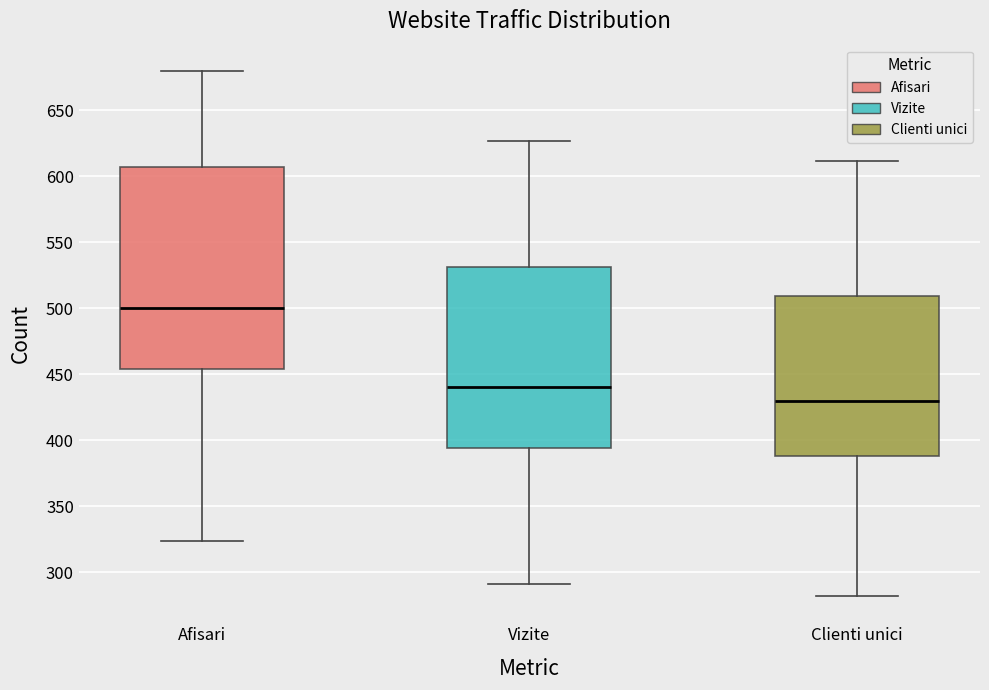

Reading left to right, read every box against the y-axis: the position of its median line, the range the box covers, and the ends of its whiskers. The values are not printed on the chart, so give them approximately, as read against the axis.

Afisari: median 500, box 455 to 610, whiskers 325 to 680
Vizite: median 440, box 395 to 530, whiskers 290 to 625
Clienti unici: median 430, box 390 to 510, whiskers 280 to 610